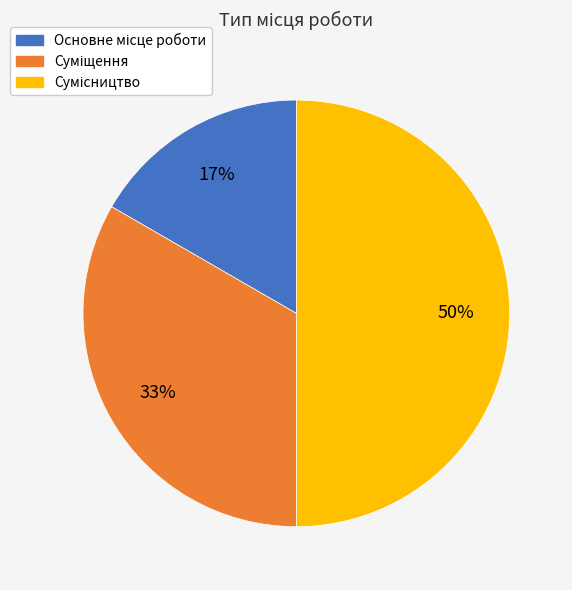

To the nearest percent, what is the average slice percentage?

33%